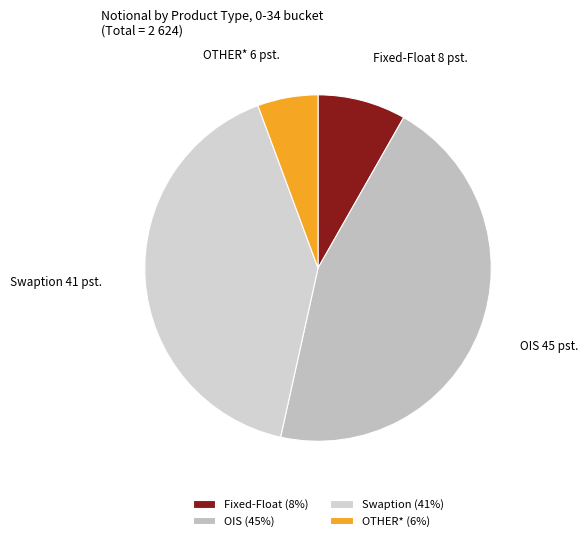

Which has a higher value, OIS or Fixed-Float?

OIS